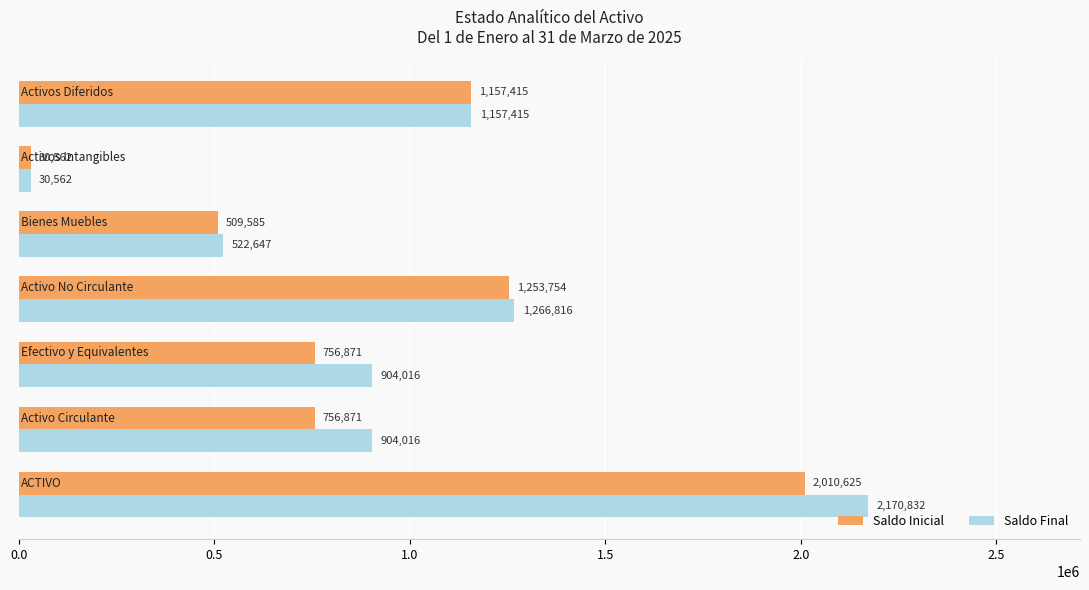

Which series has the widest spread of values?

Saldo Final